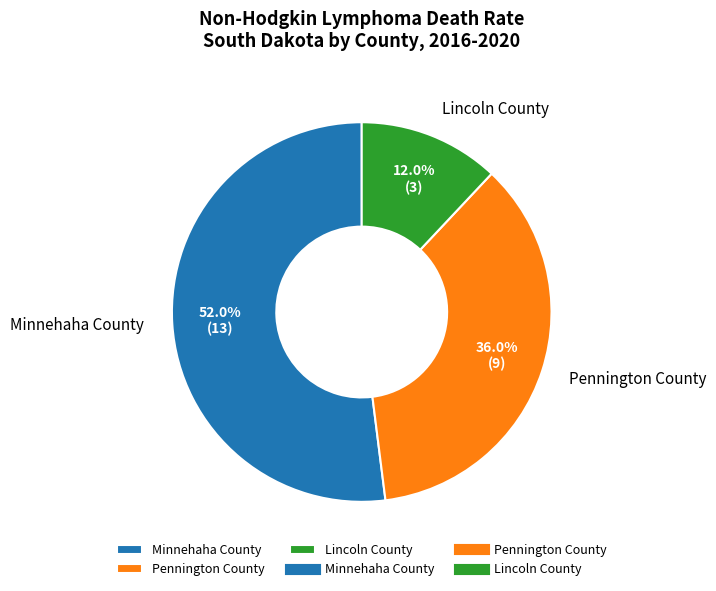

To the nearest percent, what portion does Lincoln County represent?

12%